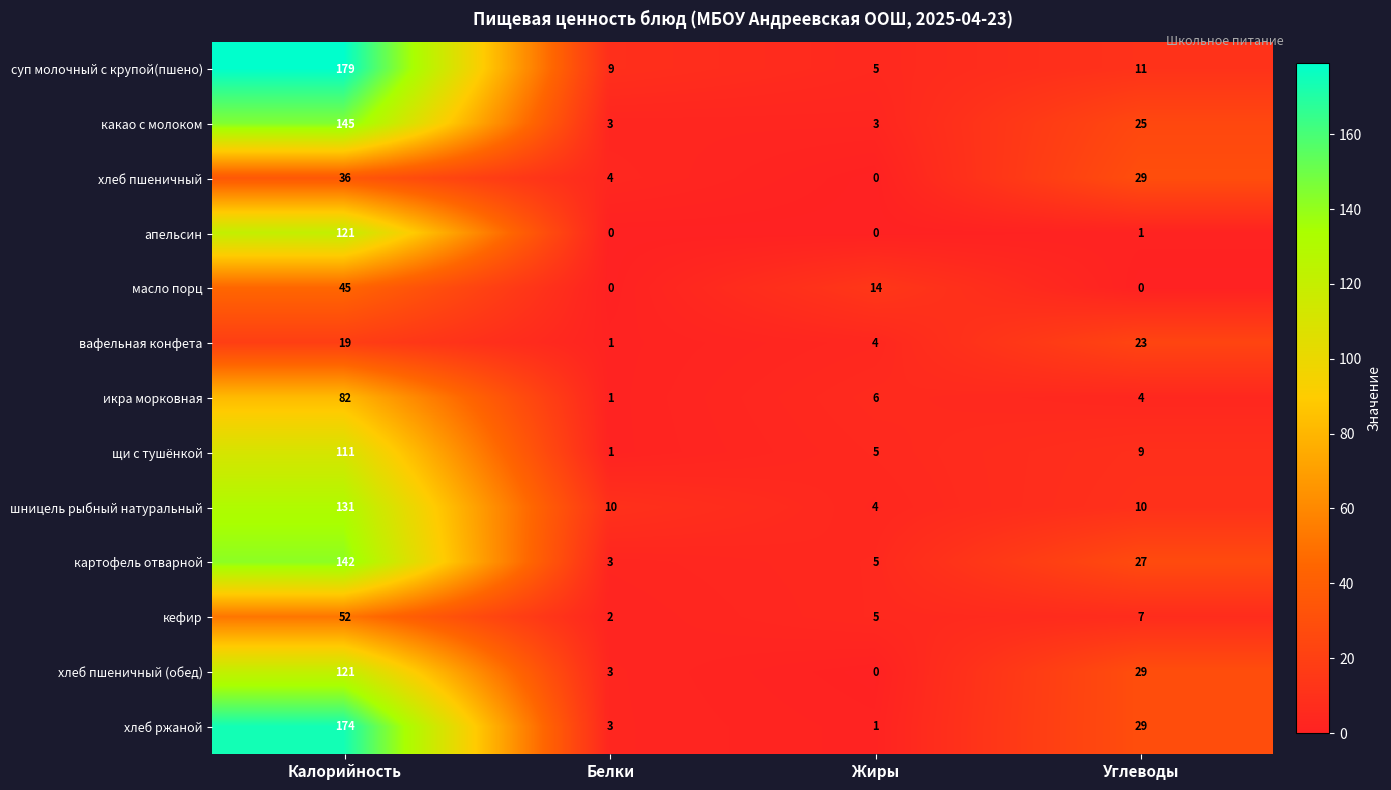

True or false: вафельная конфета has a value of 4 at Жиры.

True